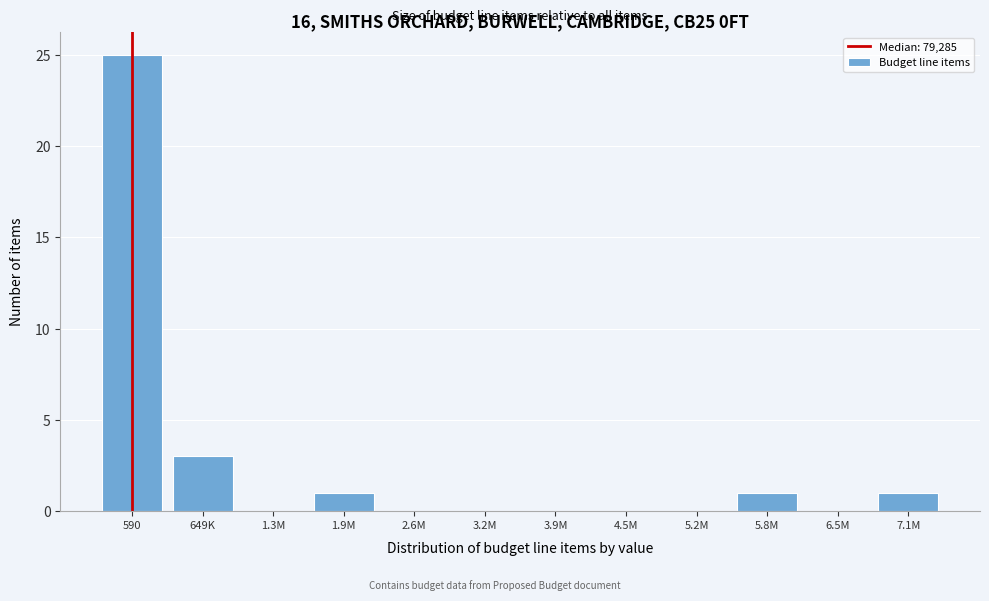

Reading right to left, list all the values displayed in this chart.

7.1M=1	6.5M=0	5.8M=1	5.2M=0	4.5M=0	3.9M=0	3.2M=0	2.6M=0	1.9M=1	1.3M=0	649K=3	590=25